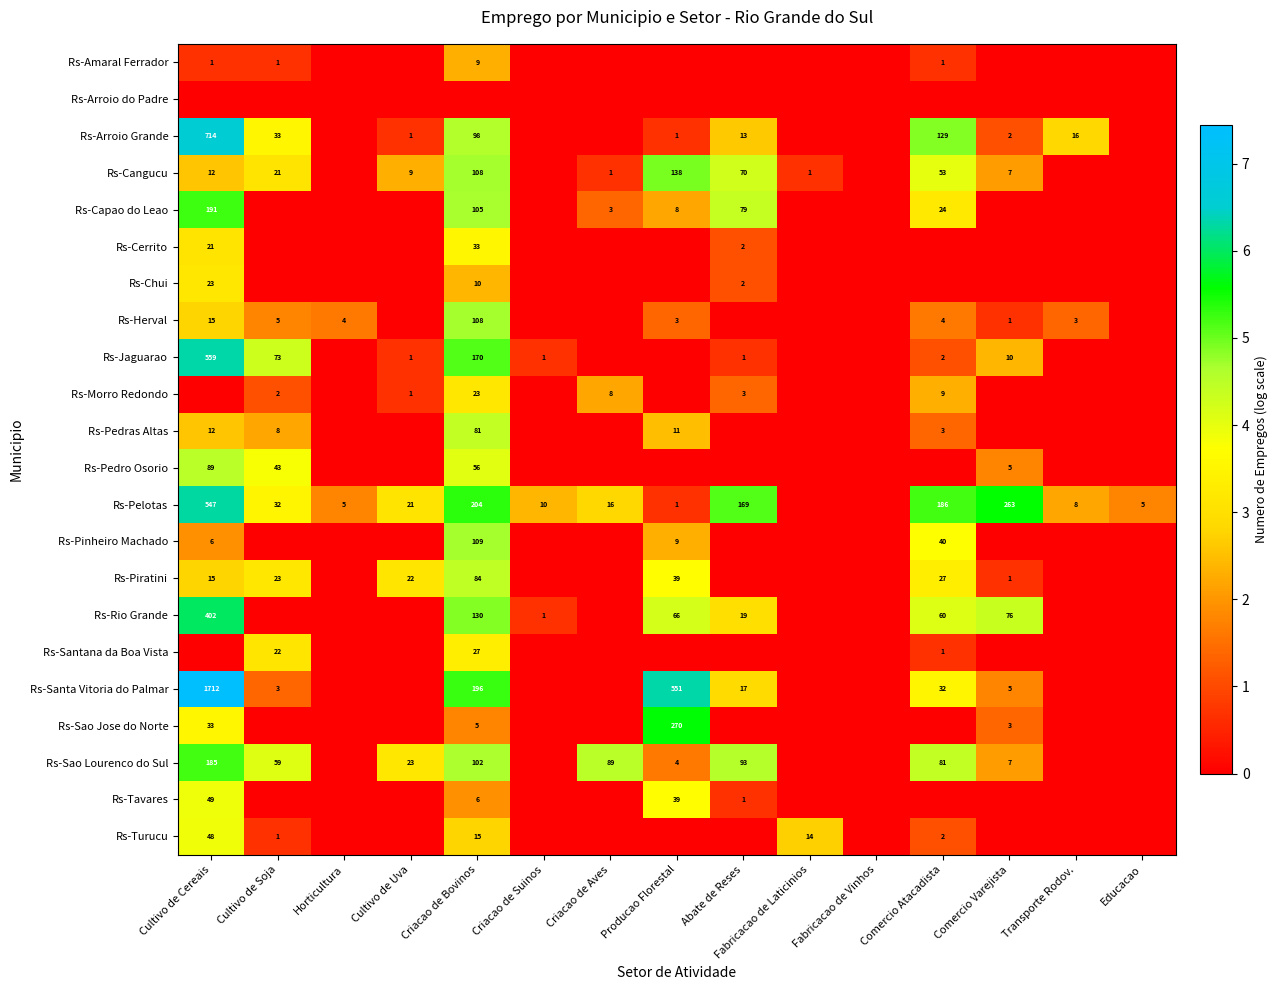

Is it true that Rs-Piratini equals 133 at Criacao de Bovinos?

False